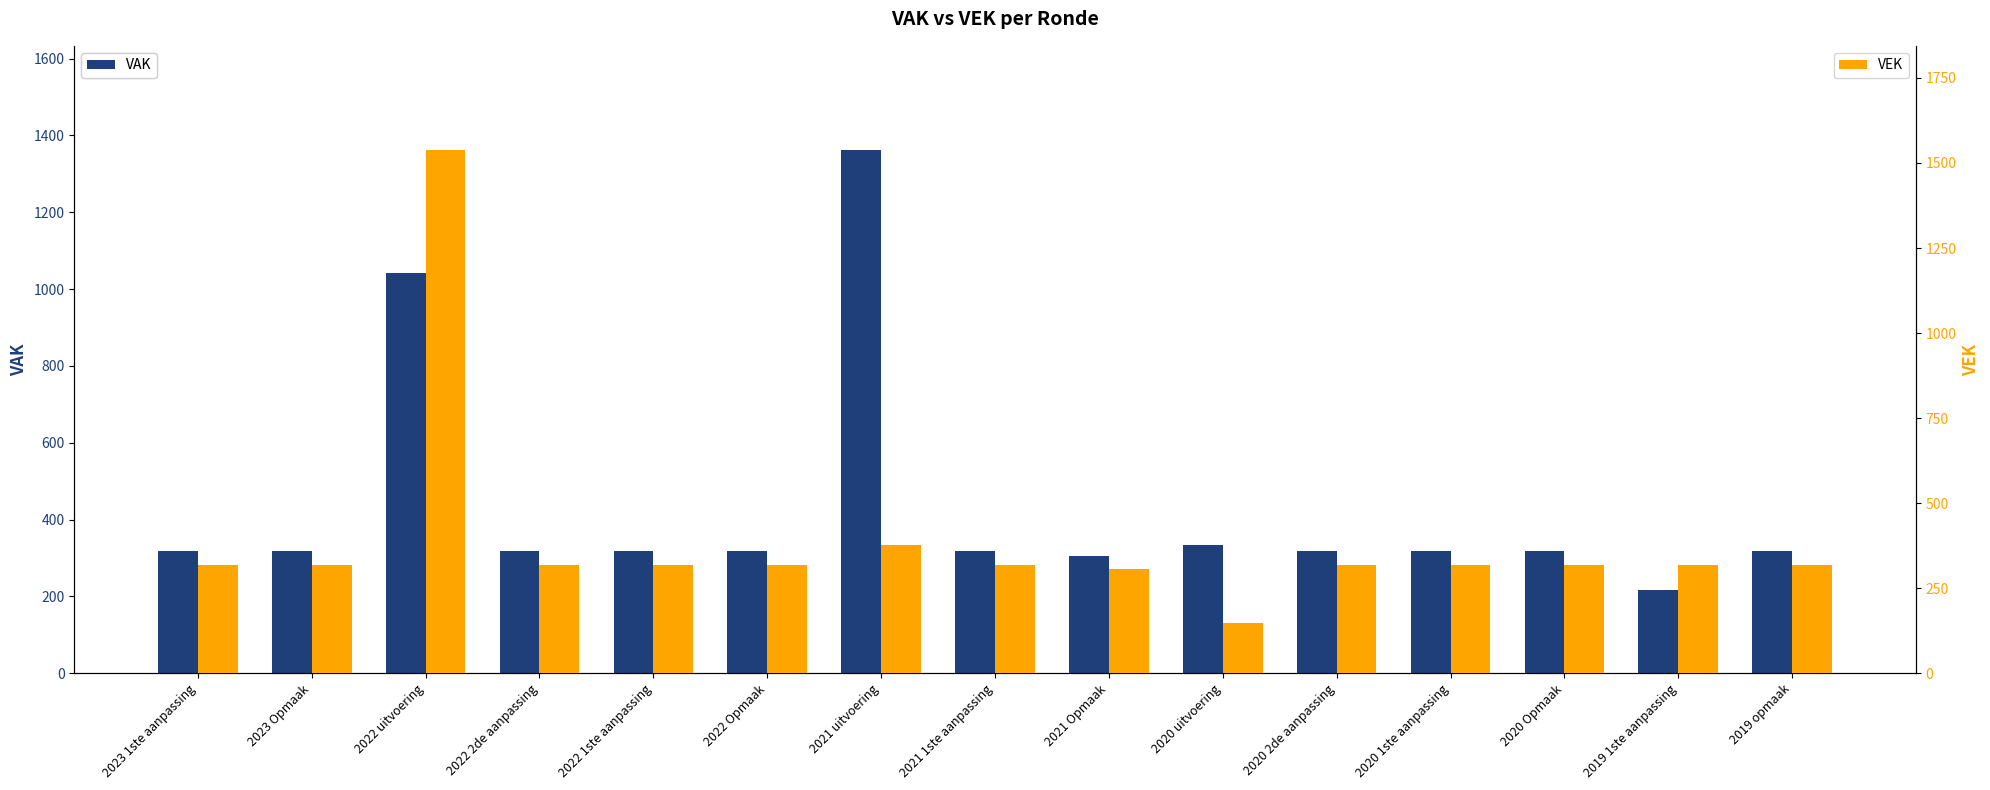

The VAK series shows 545 at 2020 2de aanpassing. True or false?

False